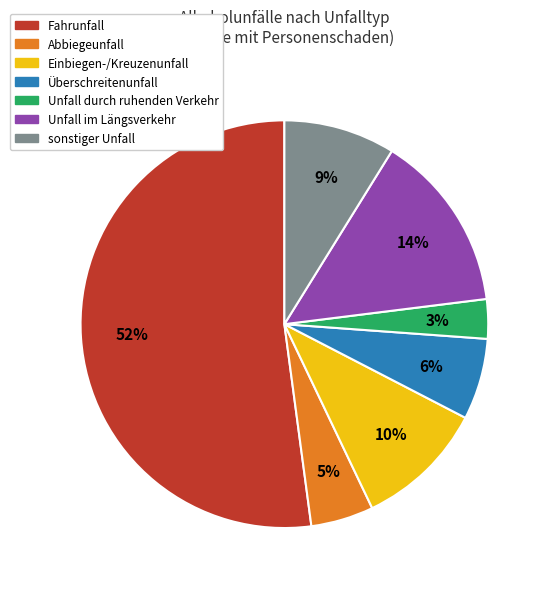

Is the sum of Unfall durch ruhenden Verkehr and sonstiger Unfall greater than half?

No